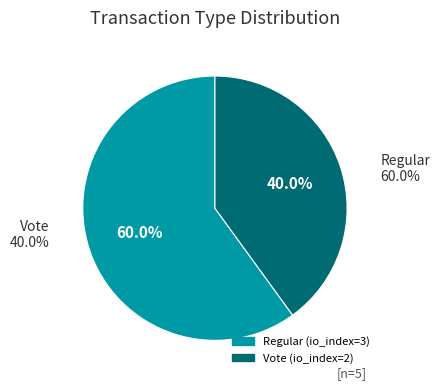

To the nearest percent, what is the average slice percentage?

50%